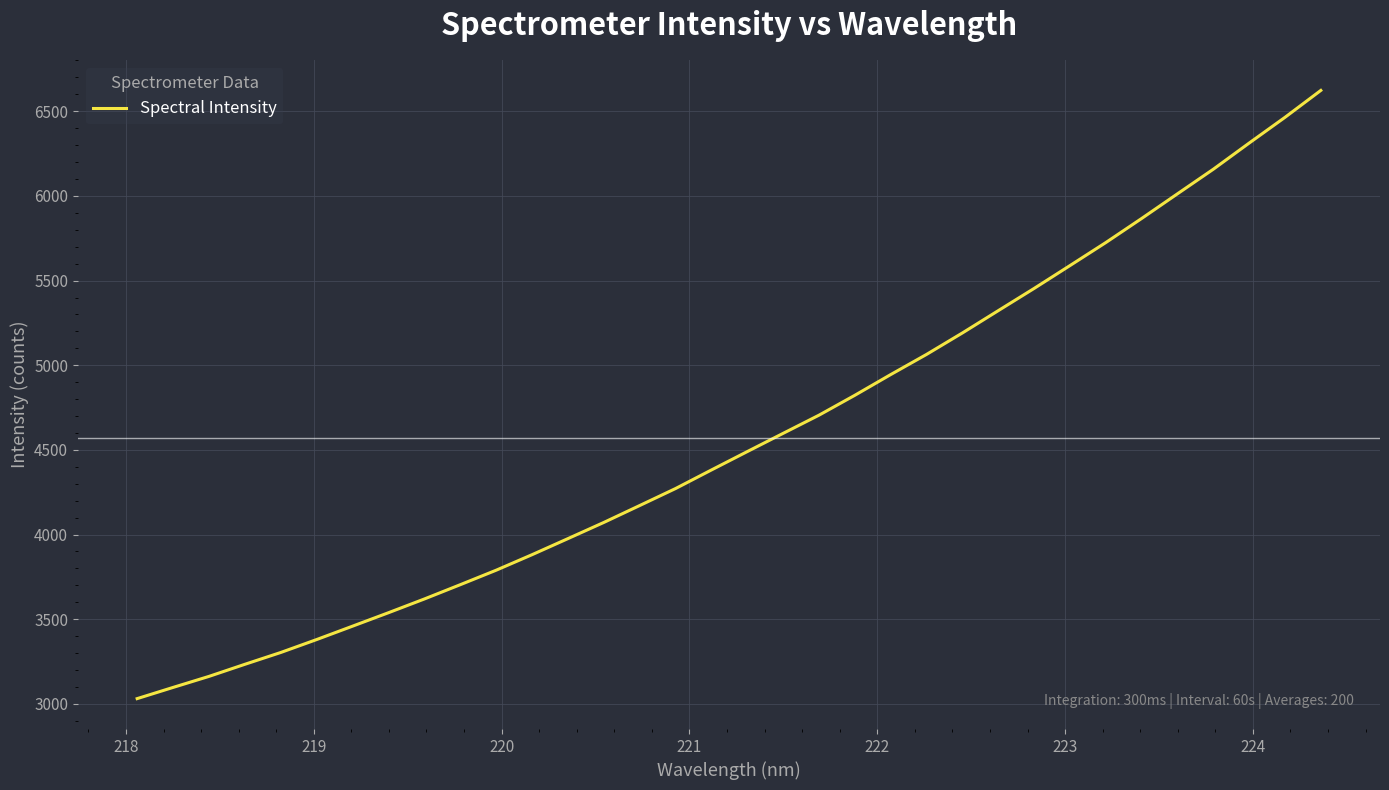

What is the average value?

4571.0